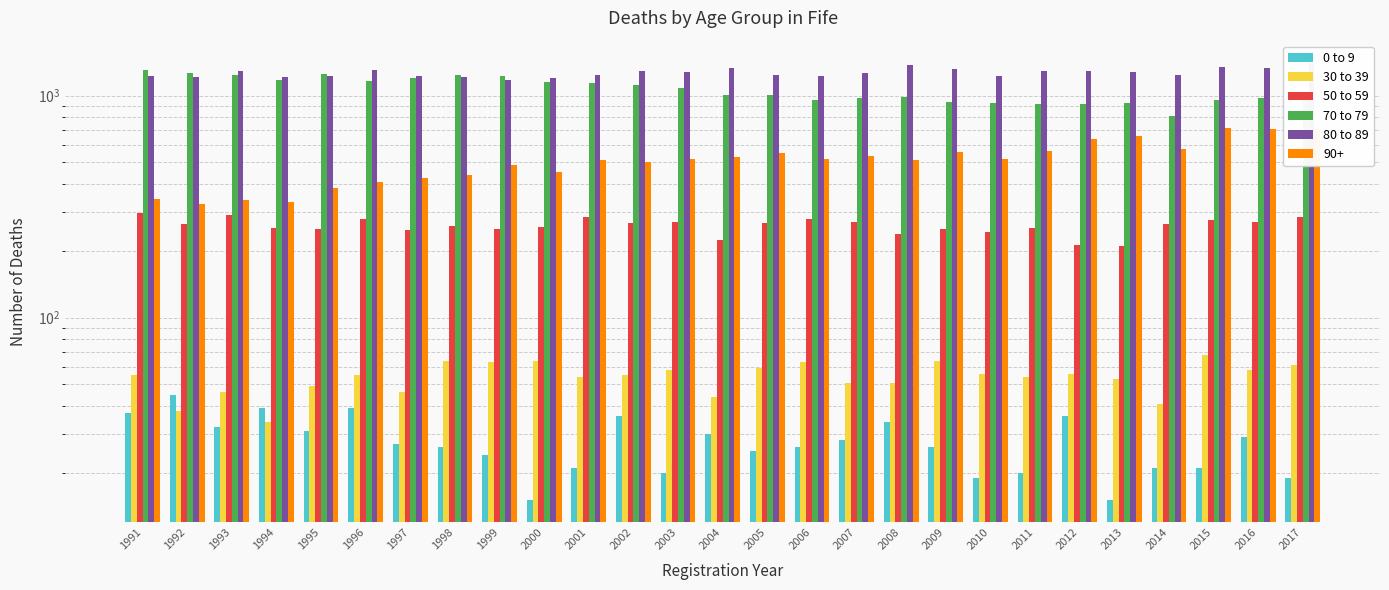

What is the difference between the maximum and minimum values in the 30 to 39 series?

34